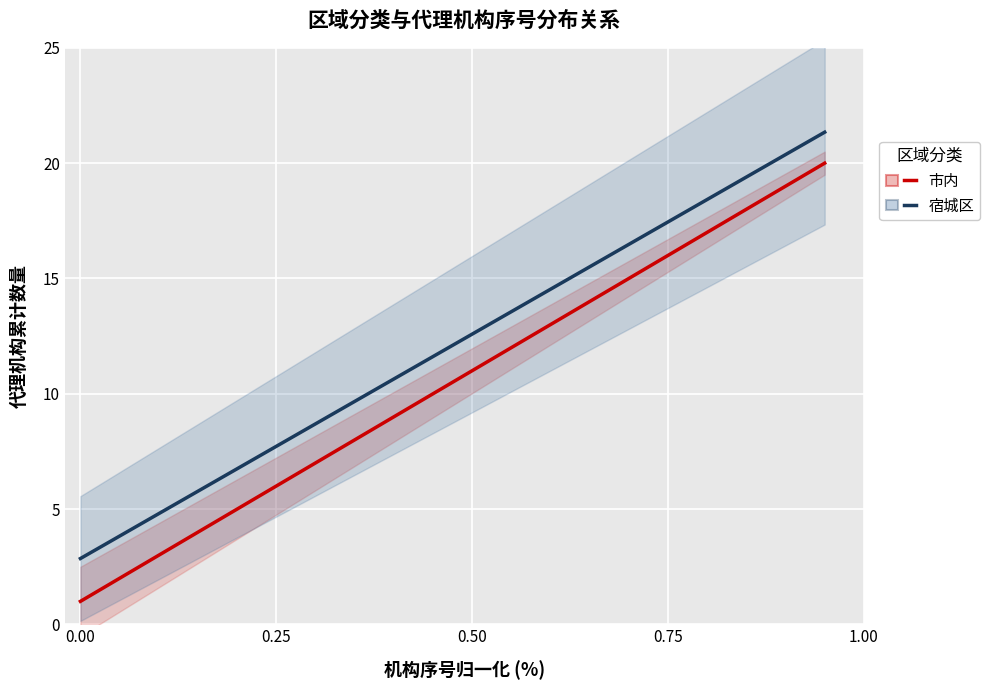

True or false: 市内 and 宿城区 cross at least once.

False